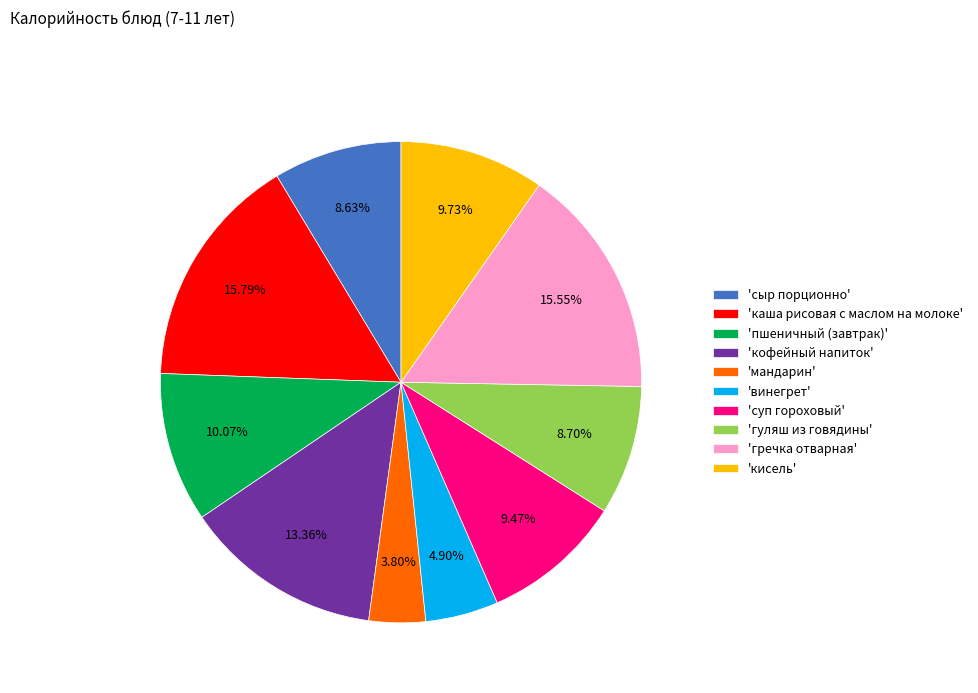

What is the smallest slice in the pie chart?

'мандарин'